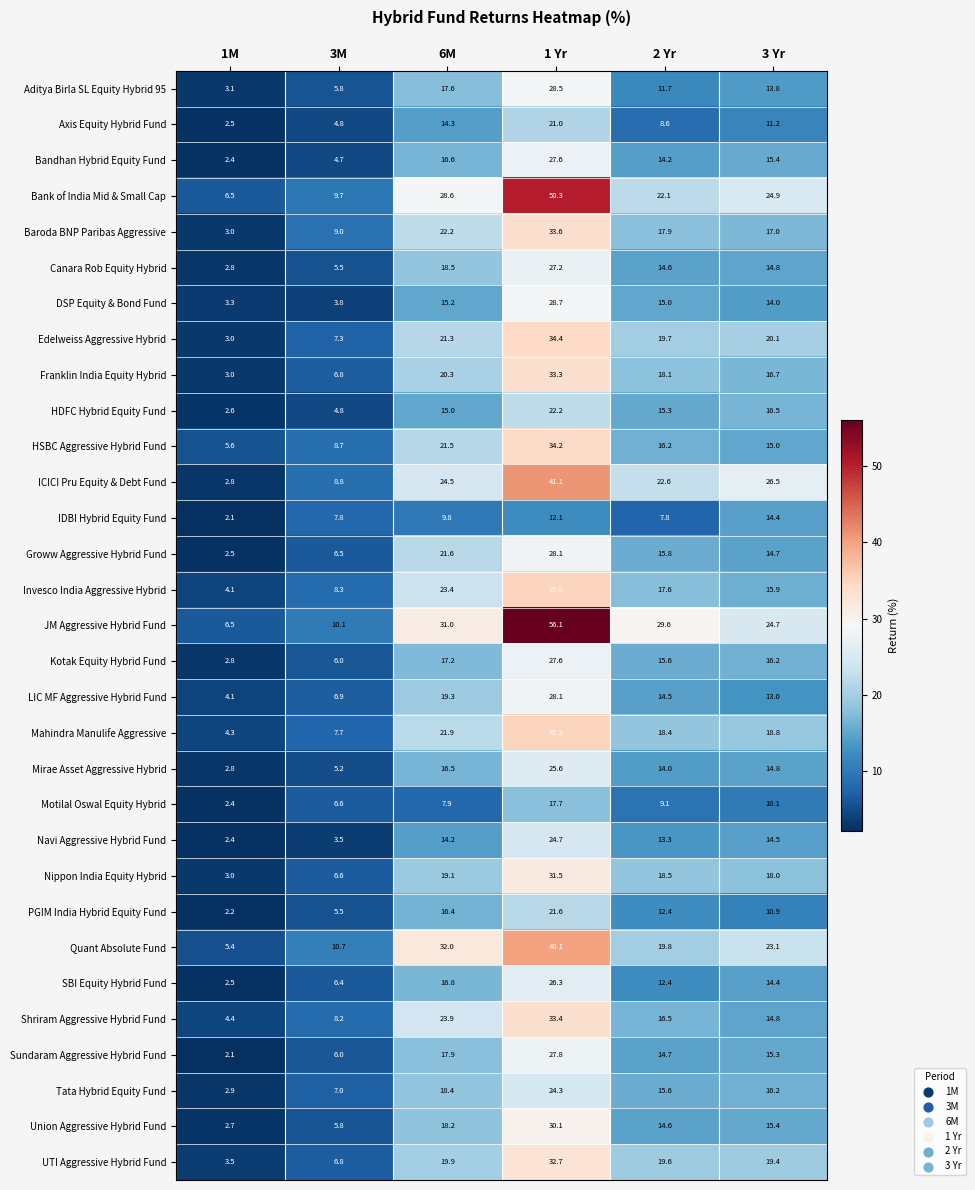

True or false: Navi Aggressive Hybrid Fund has a value of 2.4 at 1M.

True